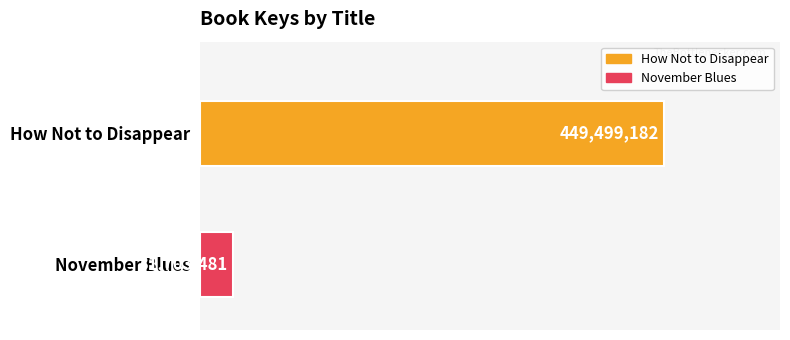

What are all the series names shown in the legend?

How Not to Disappear, November Blues